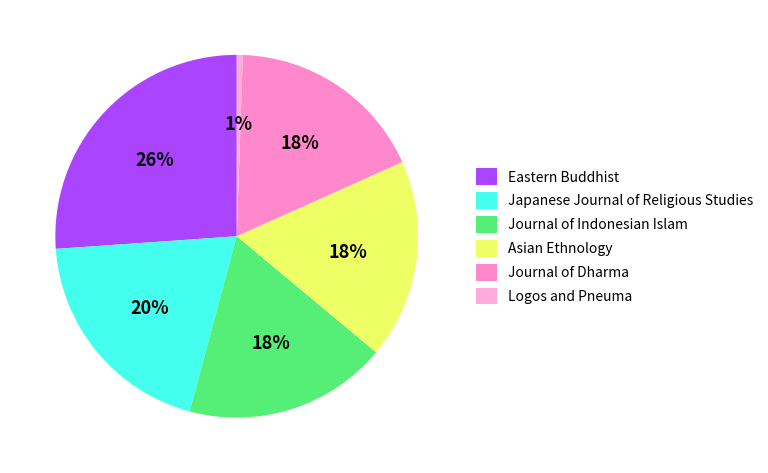

To the nearest percent, what is the average slice percentage?

17%